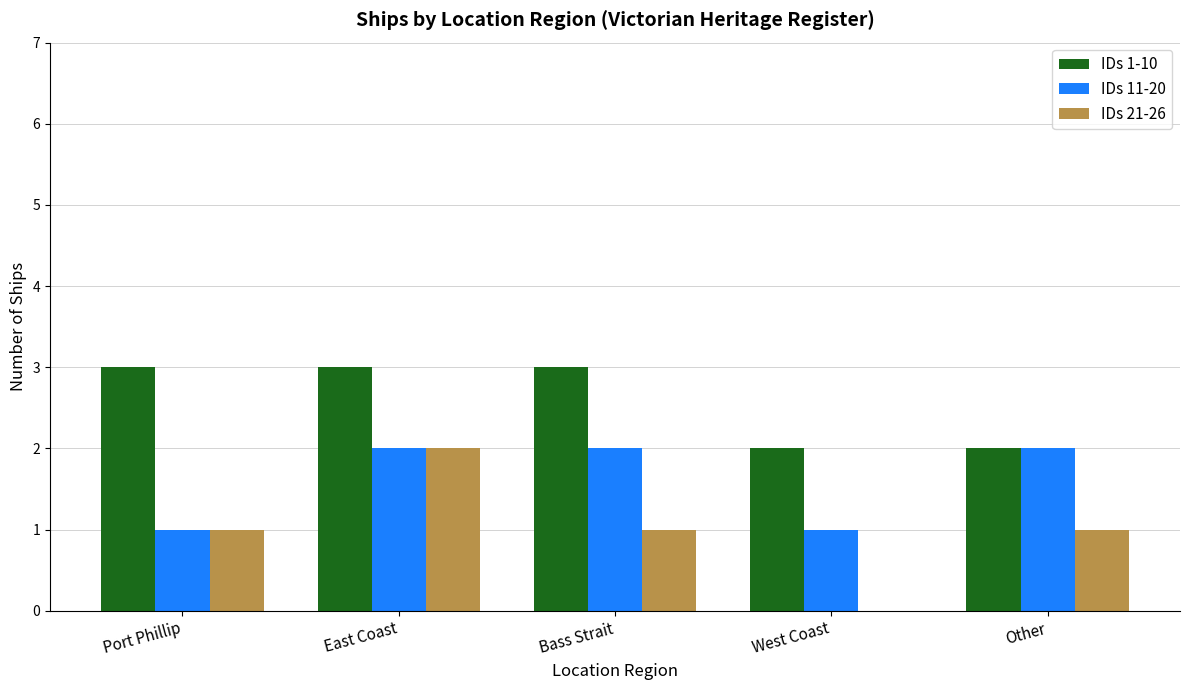

Which series has the largest total across all categories?

IDs 1-10